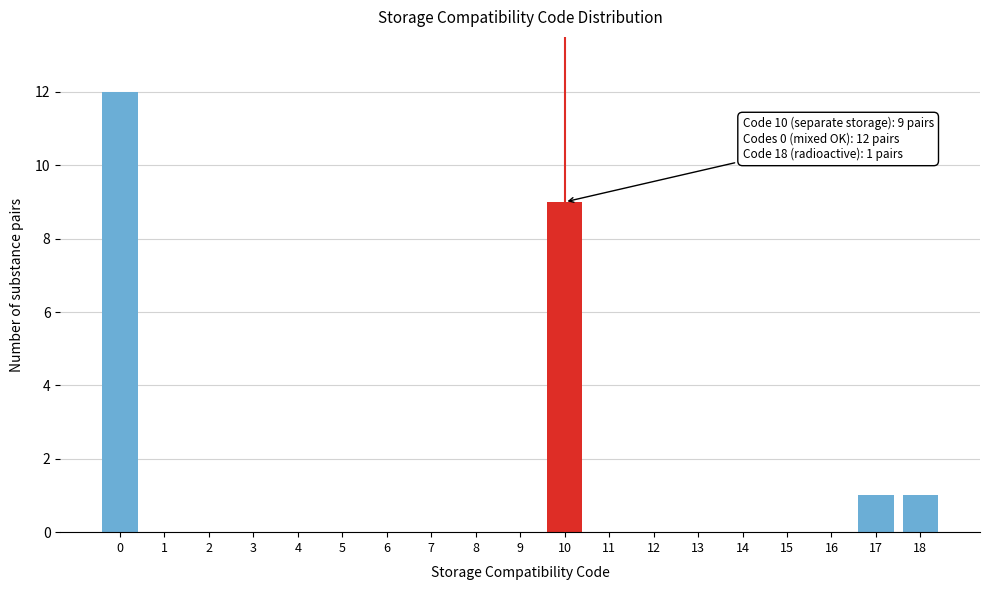

Reading left to right, what are all the values shown in this chart?

0=12	1=0	2=0	3=0	4=0	5=0	6=0	7=0	8=0	9=0	10=9	11=0	12=0	13=0	14=0	15=0	16=0	17=1	18=1